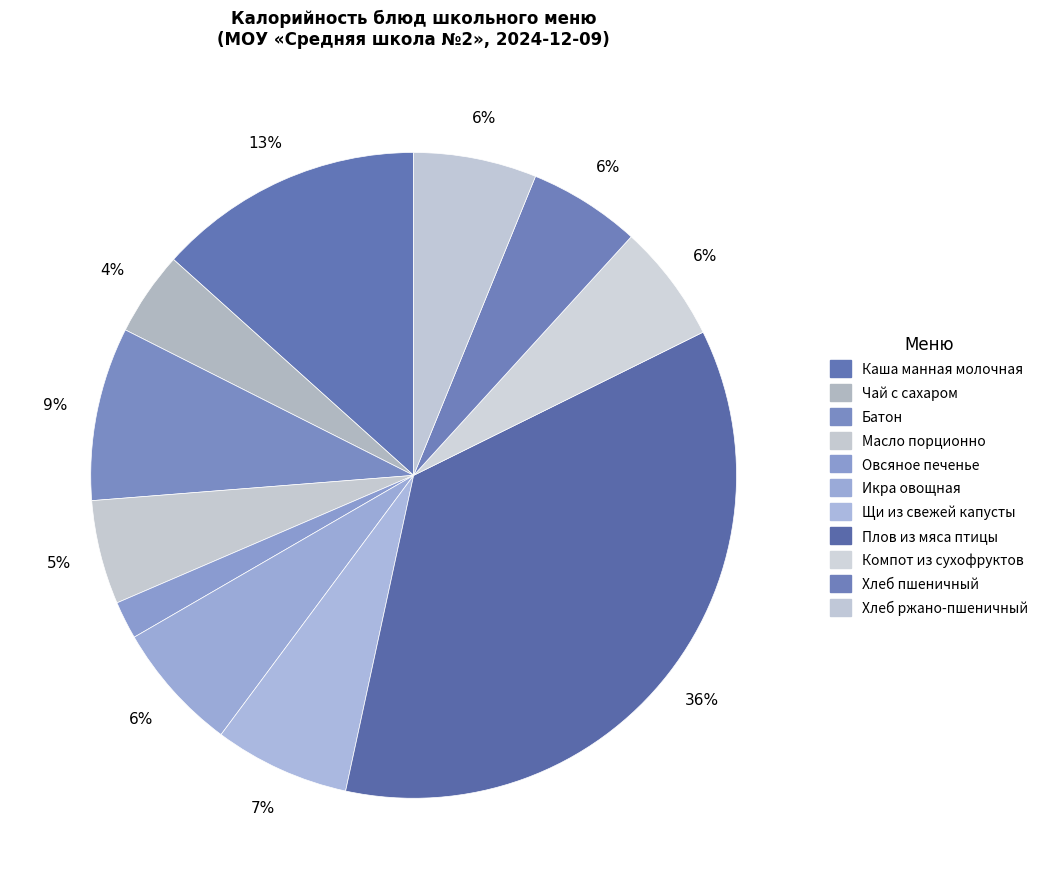

Which category has the biggest portion of the pie?

Плов из мяса птицы